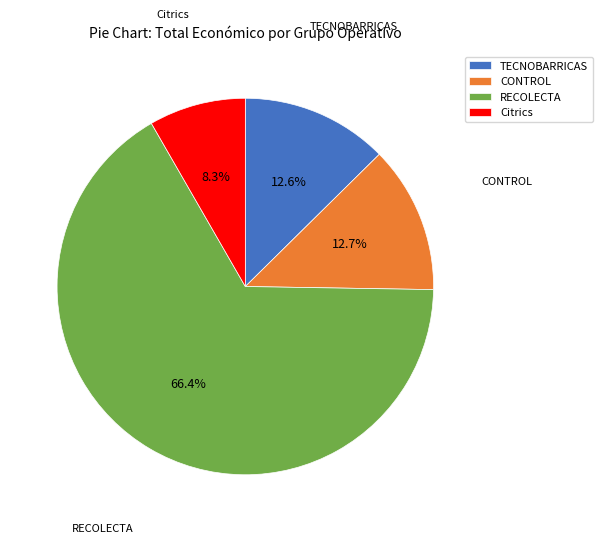

Which category has the biggest portion of the pie?

RECOLECTA